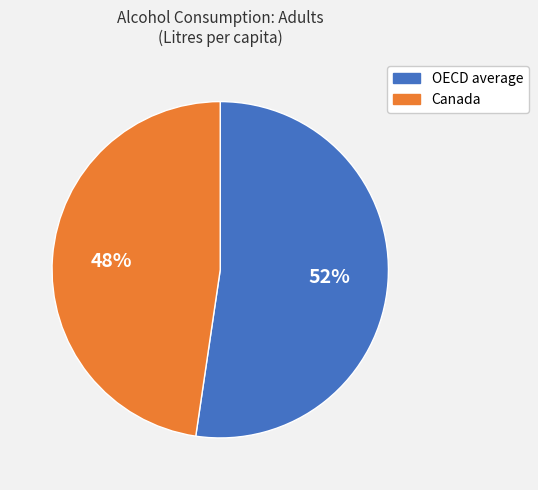

Which slice is the largest?

OECD average